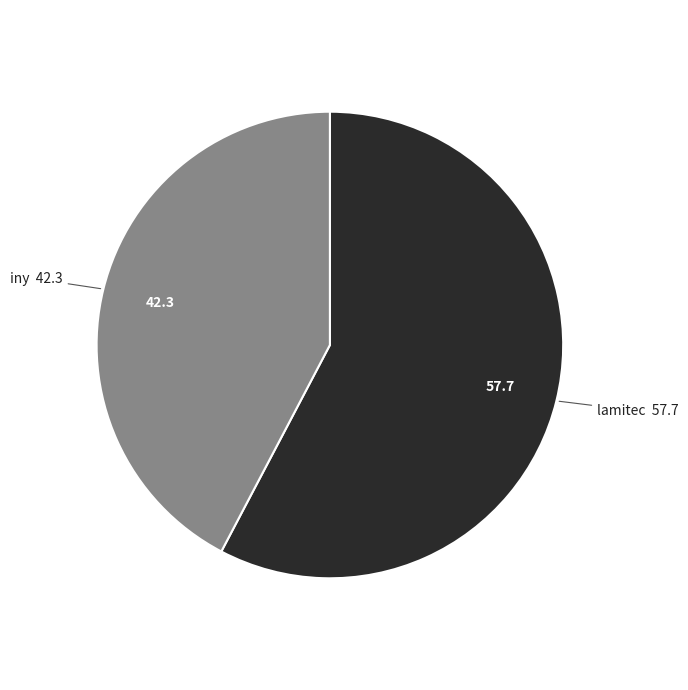

Combined, do lamitec and iny account for over 50%?

Yes